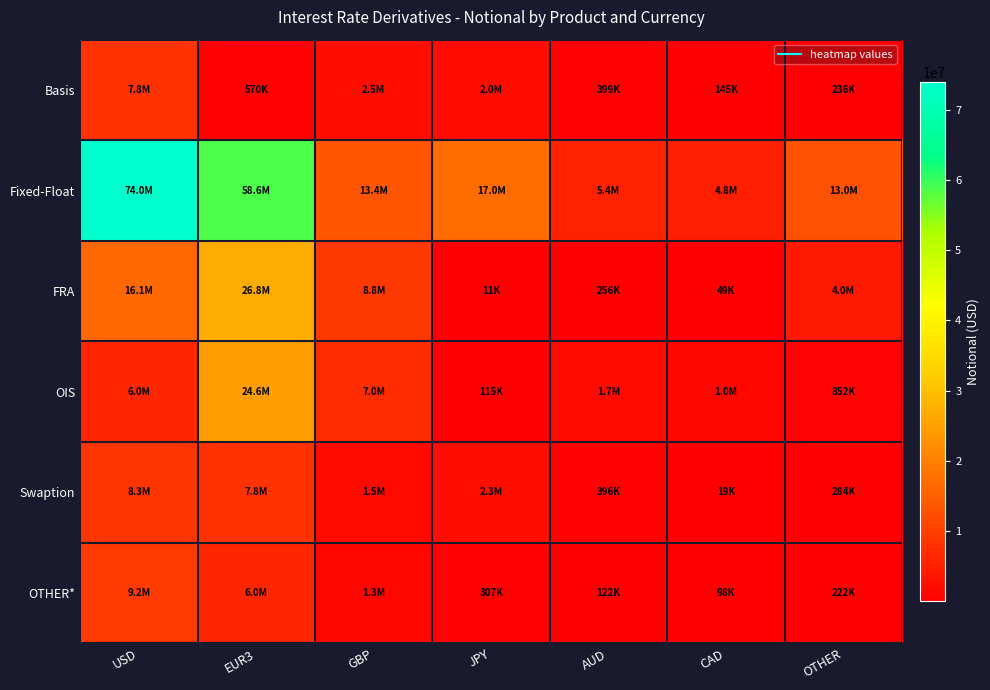

What is the spread (max minus min) of values at JPY?

17022658